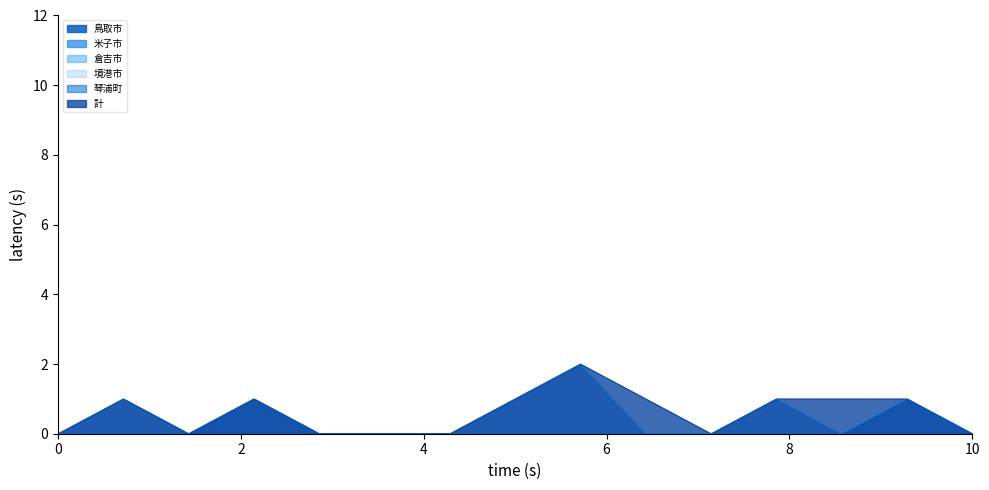

Is it true that 琴浦町 equals -1 at ６歳?

False